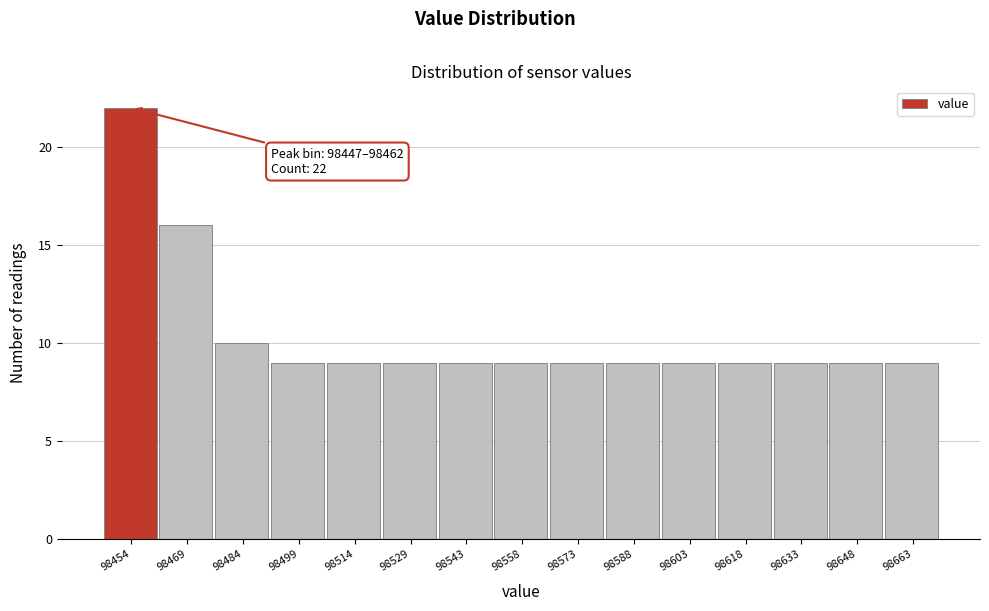

Over which range of the x-axis is the bar tallest?

98446 to 98462